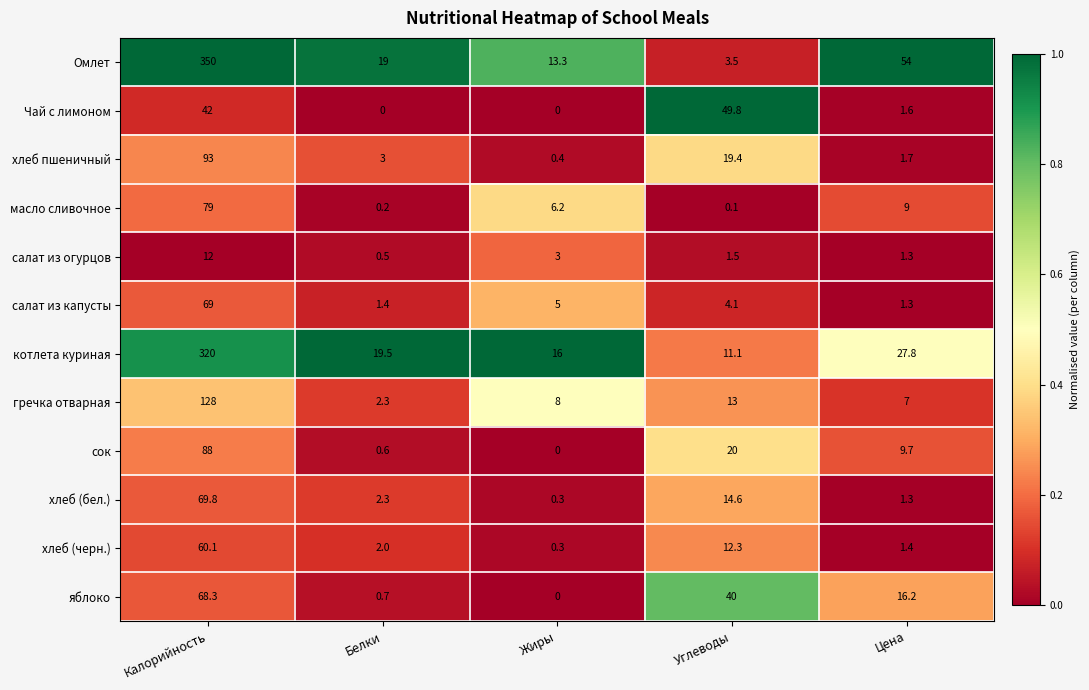

The сок series shows 0.6 at Белки. True or false?

True